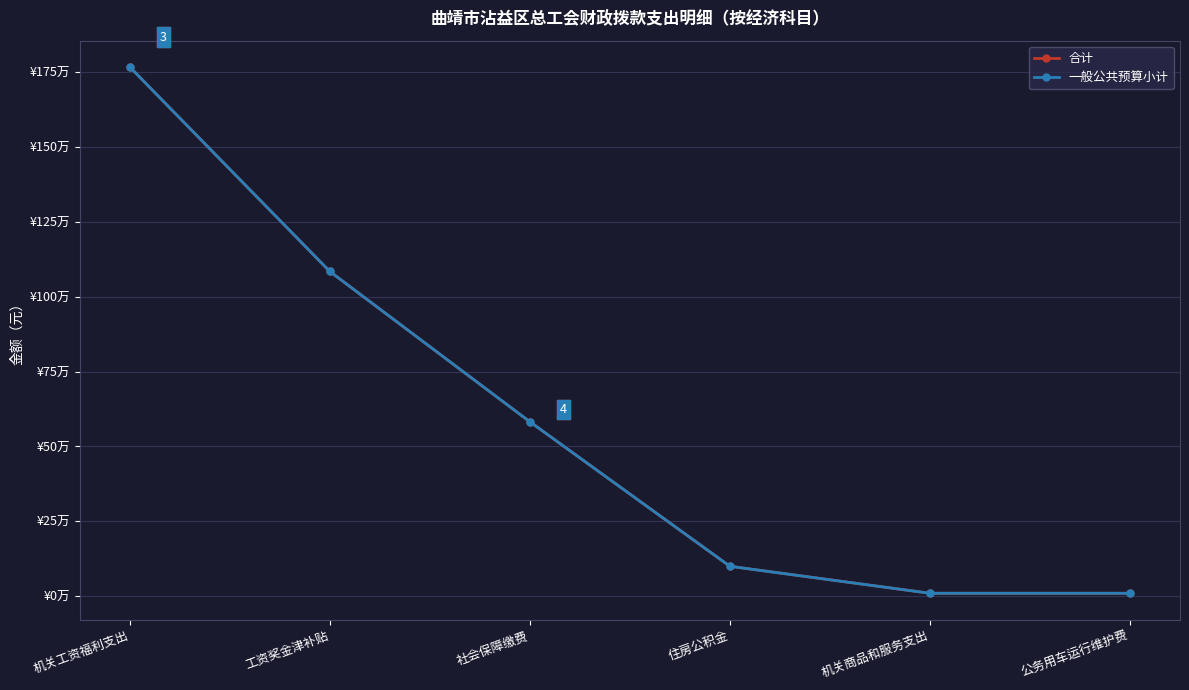

Does the chart have visible grid lines?

Yes